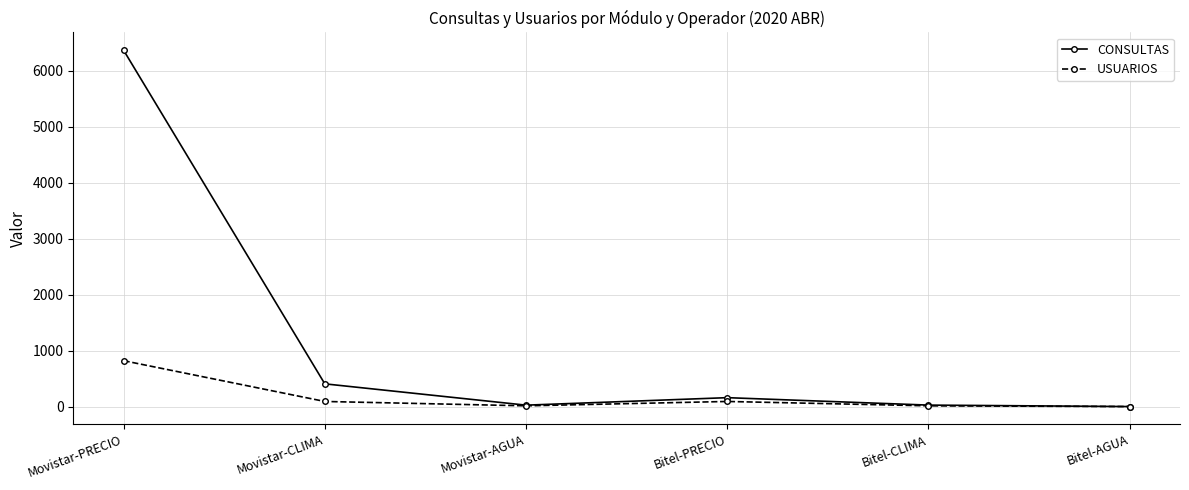

How many lines are shown in the chart?

2